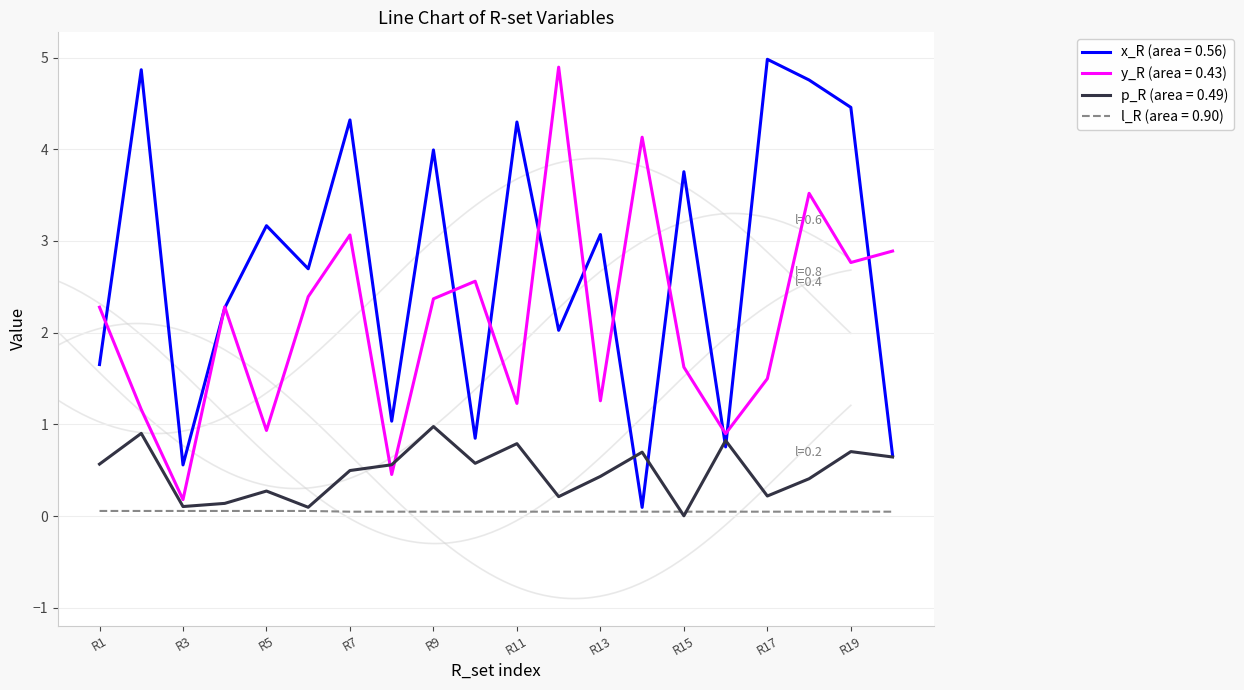

At which category does the chart reach its minimum across all series?

R15